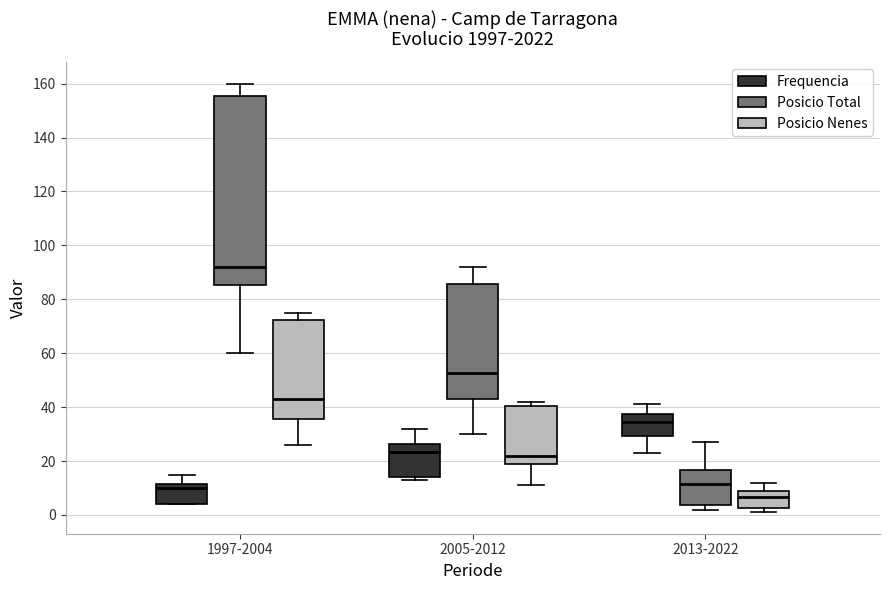

Reading left to right, transcribe this box plot: for each box, give where its median line is, the range the box spans, and where its two whiskers end, as read against the y-axis. The values are not printed on the chart, so give them approximately, as read against the axis.

1997-2004 (Frequencia): median 10, box 4 to 12, whiskers 4 to 16
1997-2004 (Posicio Total): median 92, box 86 to 156, whiskers 60 to 160
1997-2004 (Posicio Nenes): median 44, box 36 to 72, whiskers 26 to 76
2005-2012 (Frequencia): median 24, box 14 to 26, whiskers 14 (just below the box's lower edge) to 32
2005-2012 (Posicio Total): median 52, box 44 to 86, whiskers 30 to 92
2005-2012 (Posicio Nenes): median 22, box 18 to 40, whiskers 12 to 42
2013-2022 (Frequencia): median 34, box 30 to 38, whiskers 24 to 42
2013-2022 (Posicio Total): median 12, box 4 to 16, whiskers 2 to 28
2013-2022 (Posicio Nenes): median 6, box 2 to 8, whiskers 2 (just below the box's lower edge) to 12